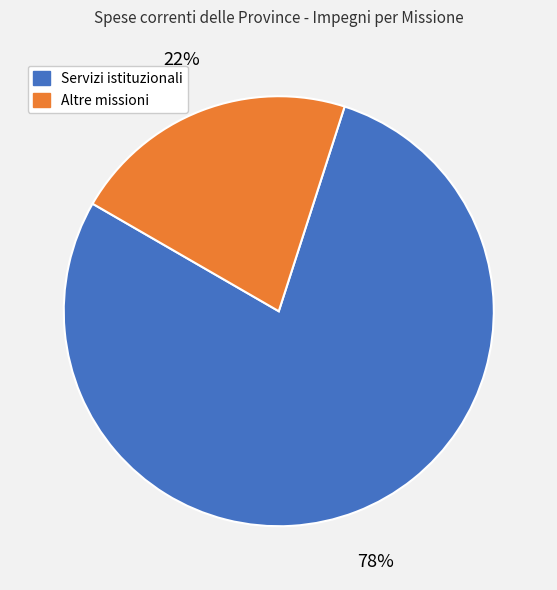

To the nearest percent, what percentage of the pie is Altre missioni?

22%